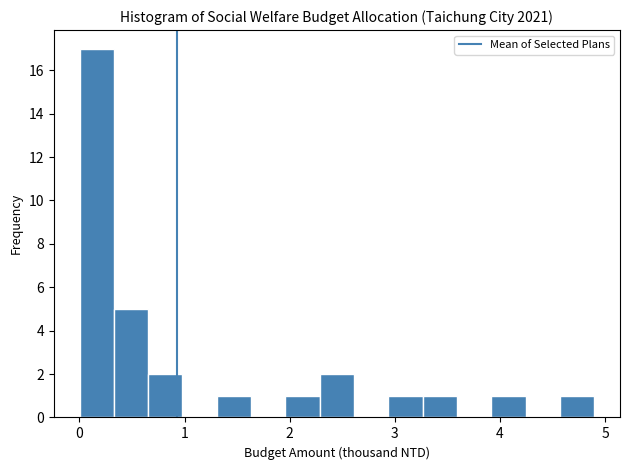

Around what value on the x-axis is the tallest bar? Give the approximate position of its centre, as read against the axis.

0.2